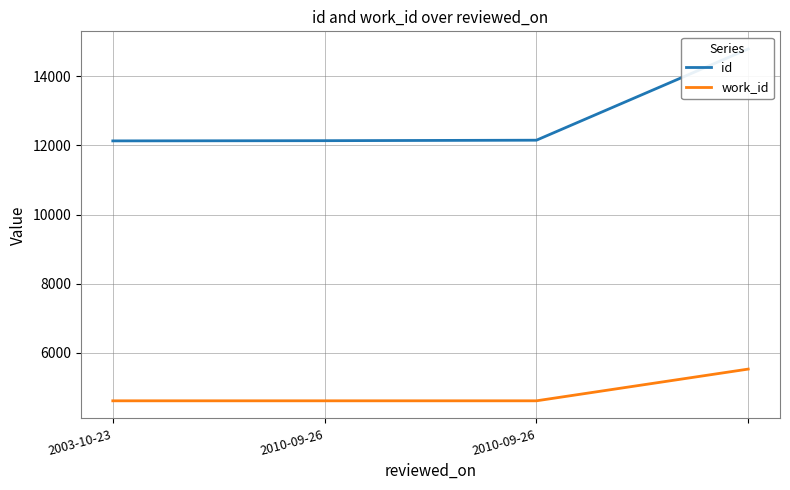

True or false: work_id and id intersect in this chart.

False